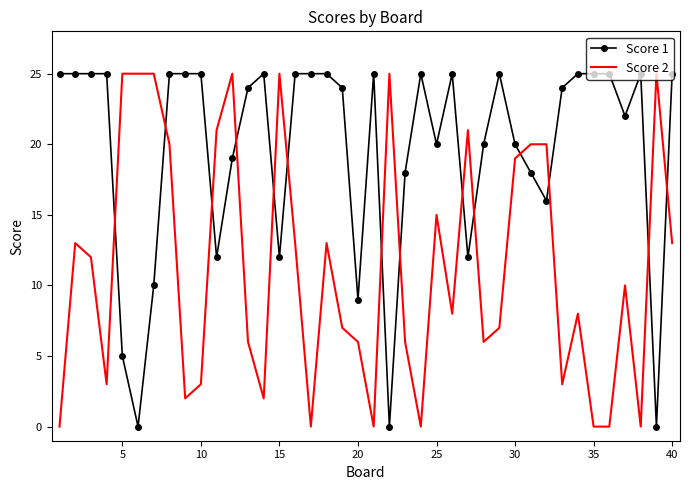

What is the maximum value shown in the chart?

25